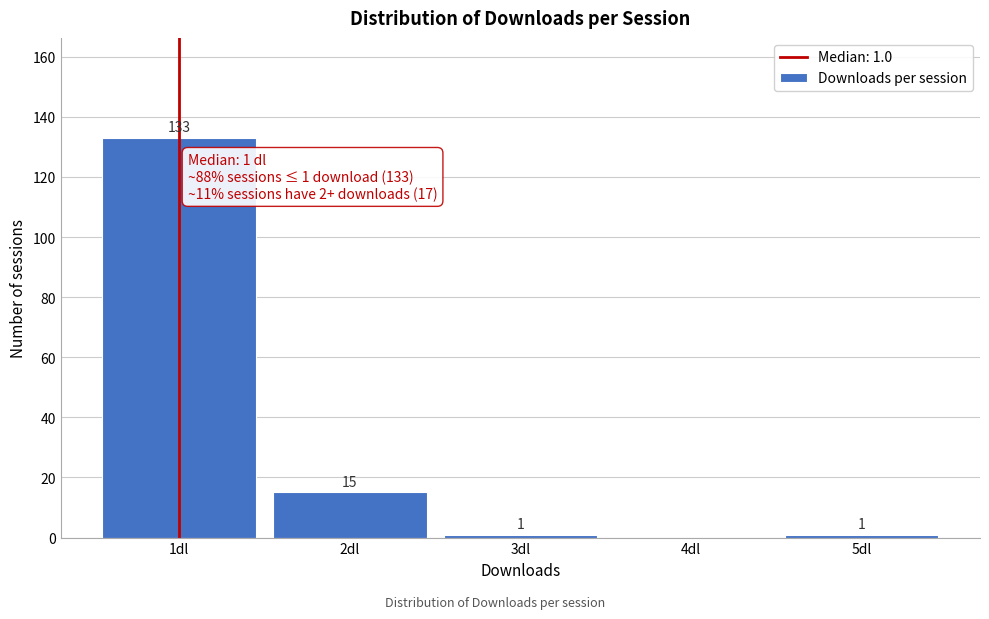

Over which range of the x-axis is the bar tallest?

0.5 to 1.5